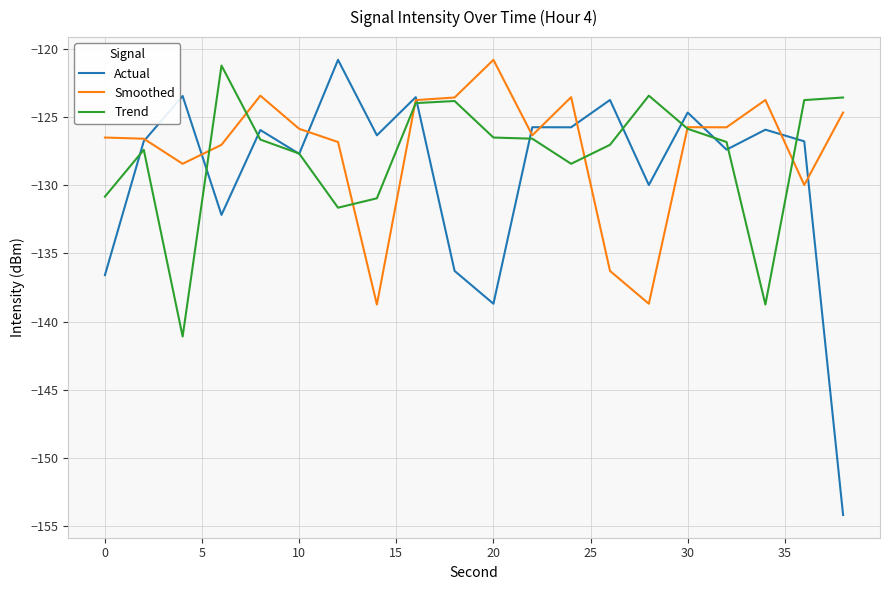

Which series has the widest spread of values?

Actual